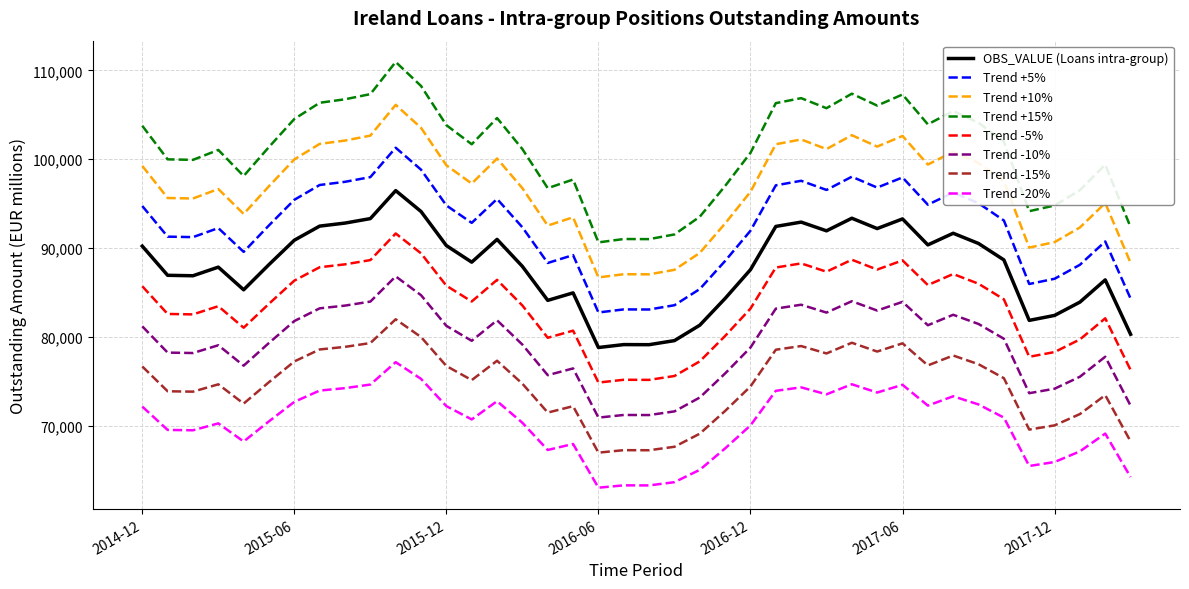

How many categories are shown in the chart?

40